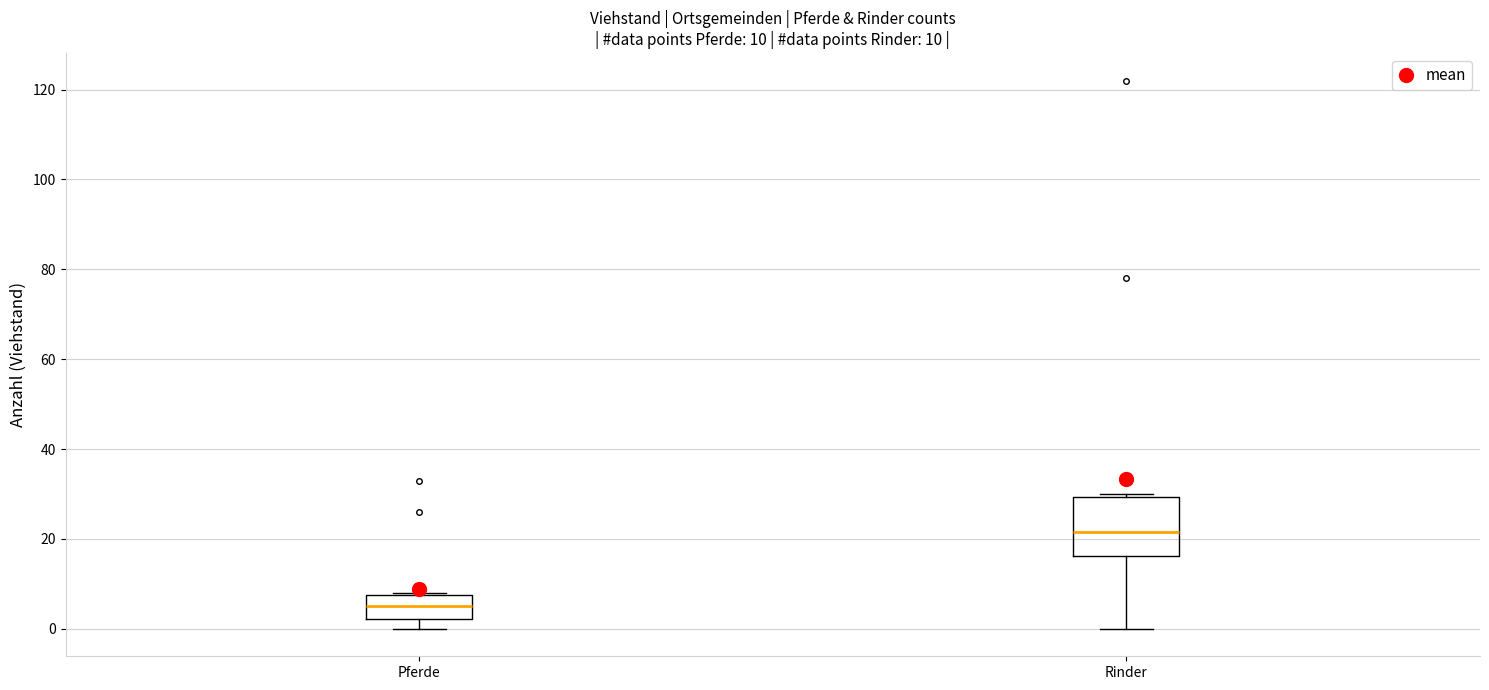

Comparing the boxes themselves (not the whiskers), which one is the tallest?

Rinder